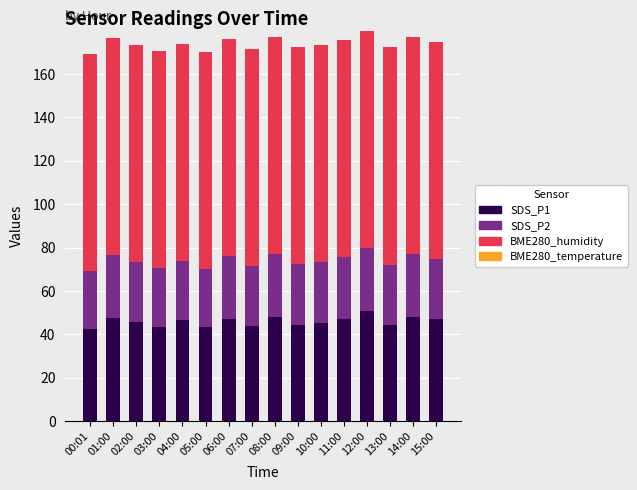

What is the total value across all series at 13:00?

172.2